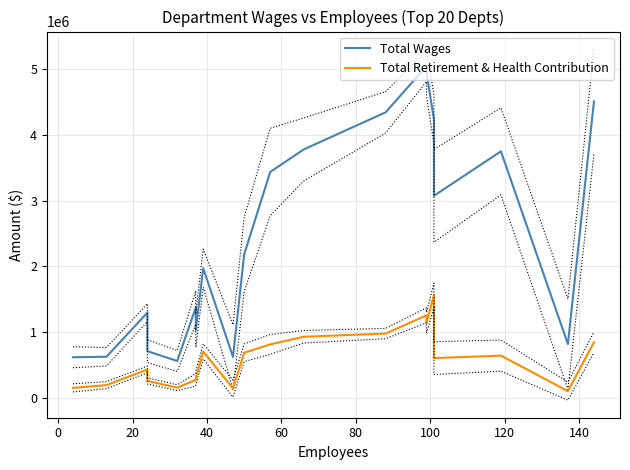

What is the maximum value for Total Retirement & Health Contribution?

1564679